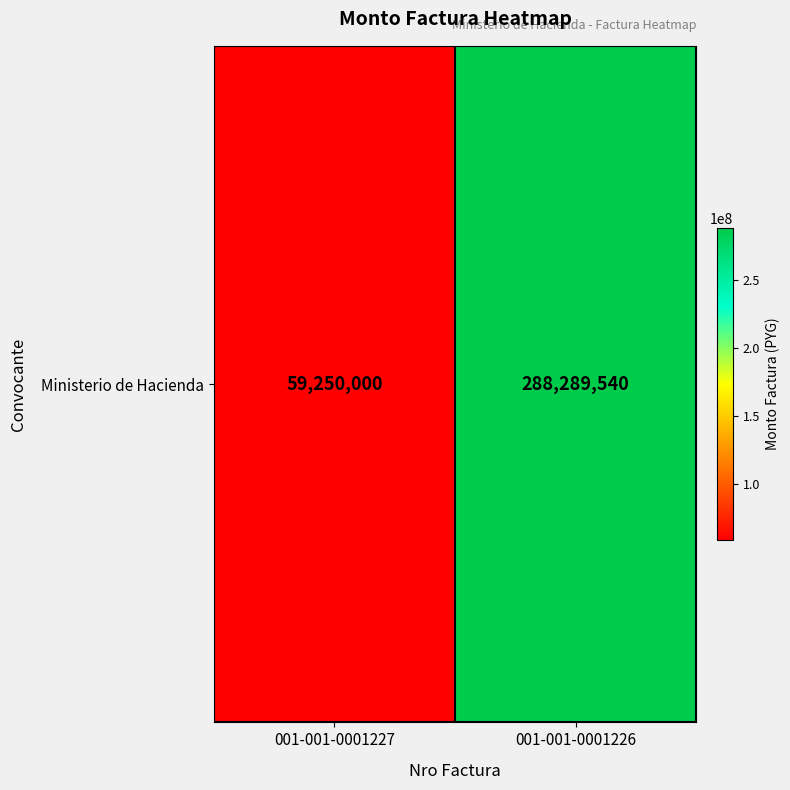

The value at 001-001-0001227 is 59250000. True or false?

True